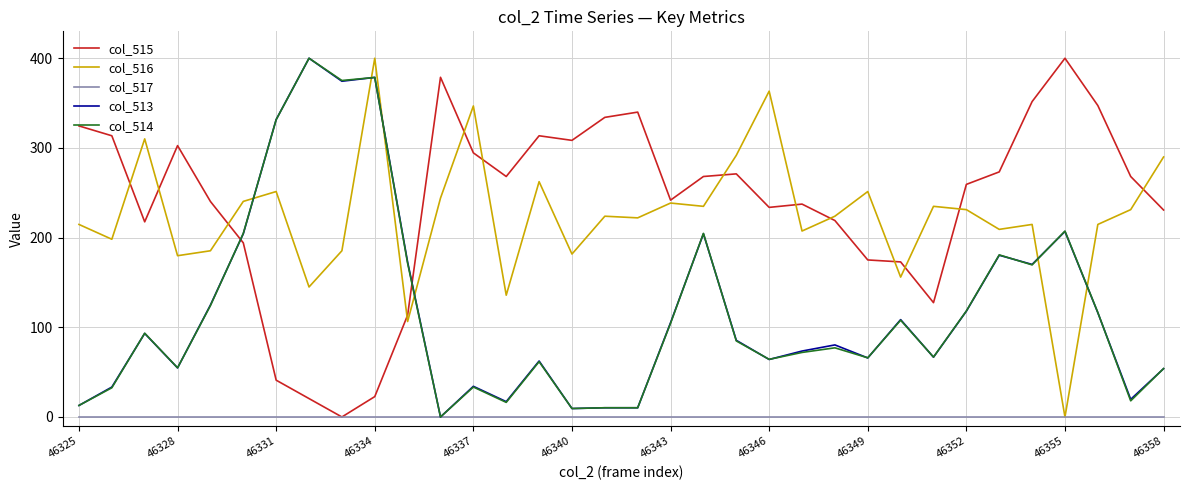

True or false: col_516 and col_513 cross at least once.

True